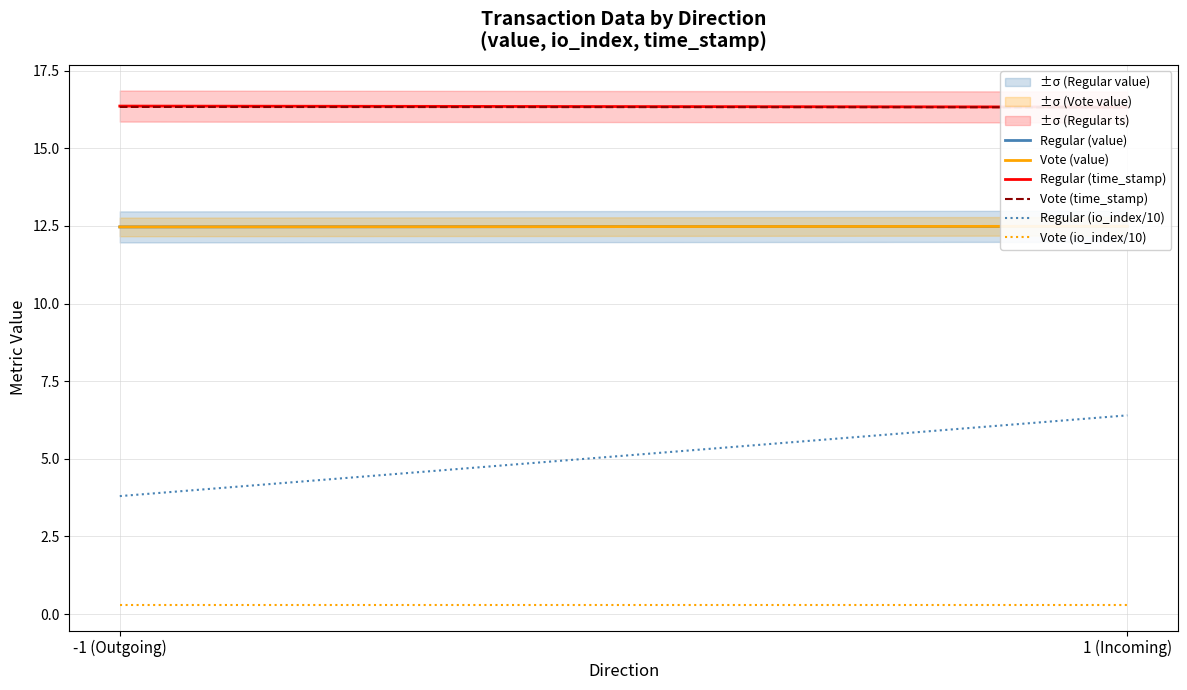

Is the value of Regular (time_stamp) at 1 (Incoming) greater than the value of Vote (value) at -1 (Outgoing)?

Yes